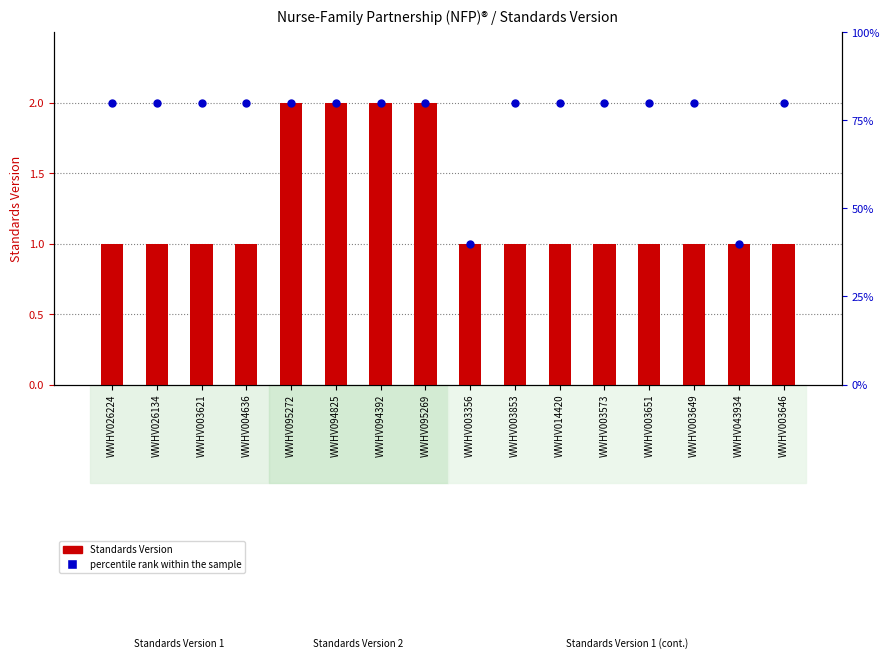

What is the change in value from WWHV094825 to WWHV043934?

-40